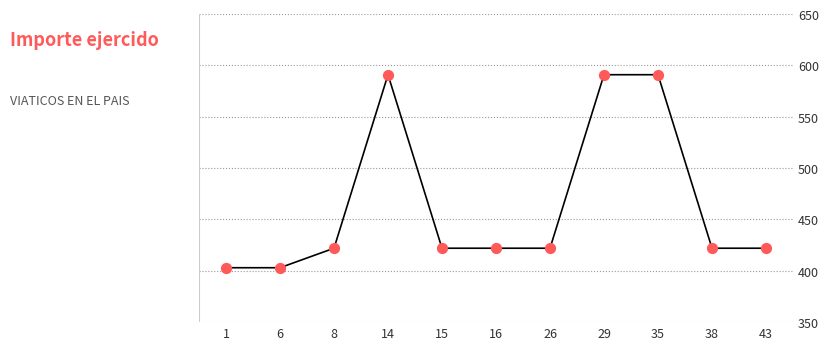

What is the ratio of the value at 8 to the value at 26?

1.0